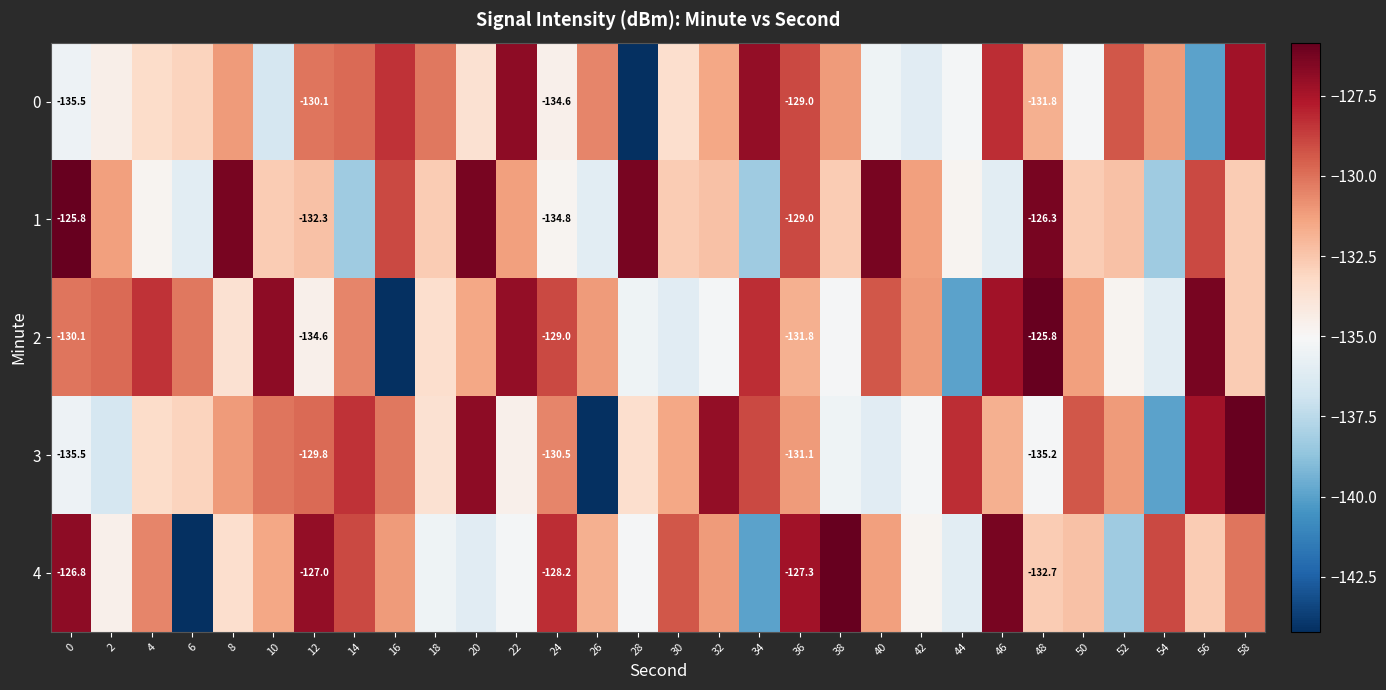

List the series in order of their peak value, lowest first.

0, 1, 2, 3, 4